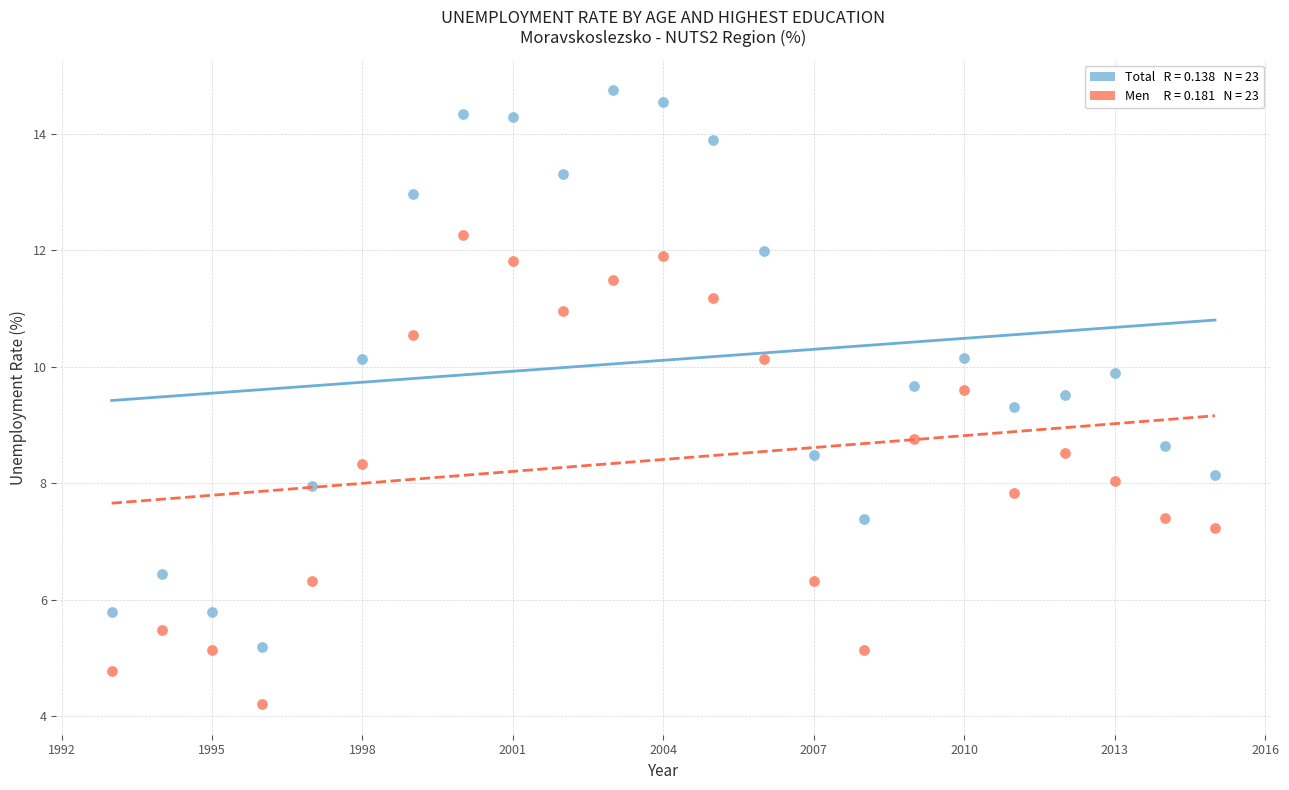

Across all data points, what is the range of X values (max minus min)?

22.0